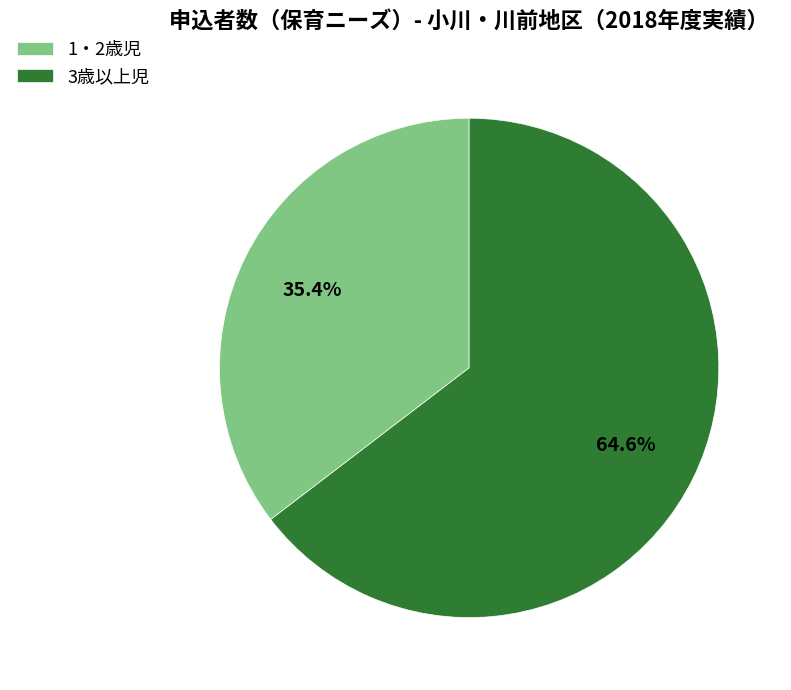

Do 1・2歳児 and 3歳以上児 together represent more than half of the pie?

Yes